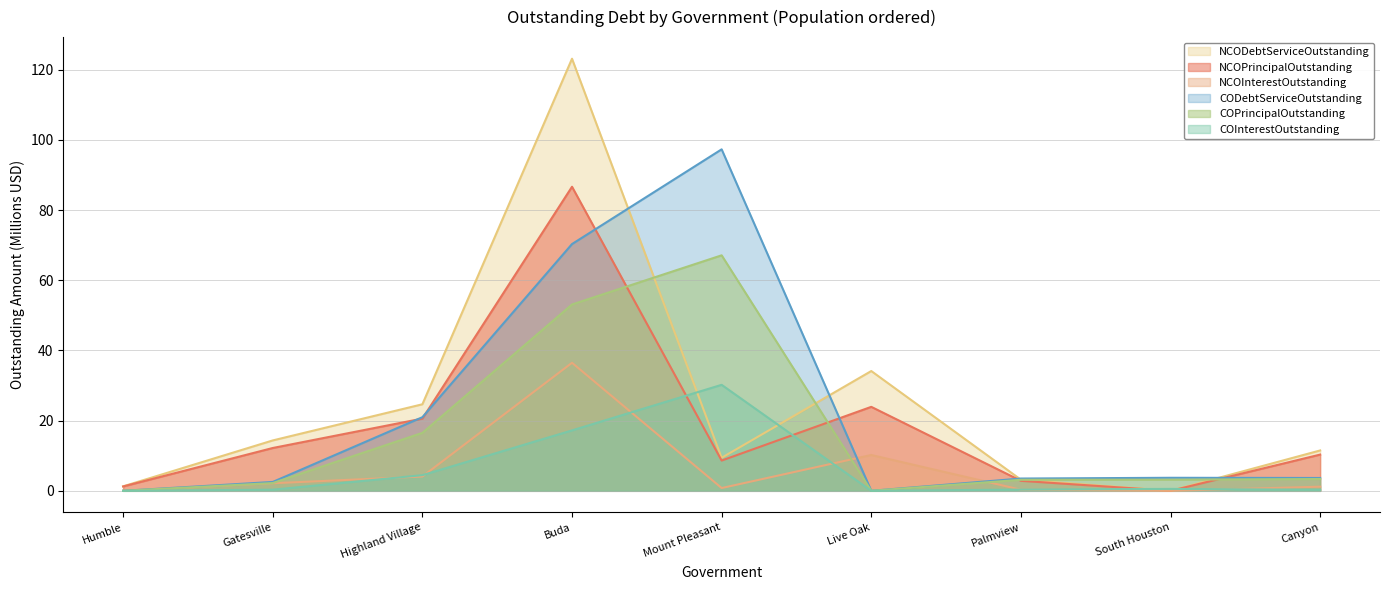

How many distinct data groups are displayed?

6